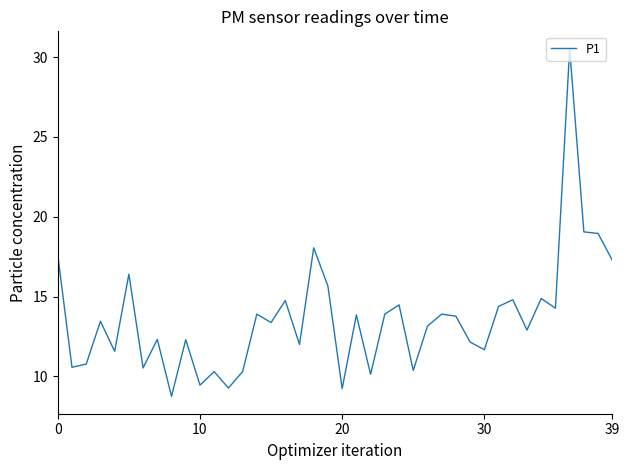

What is the difference between the maximum and minimum values?

21.8